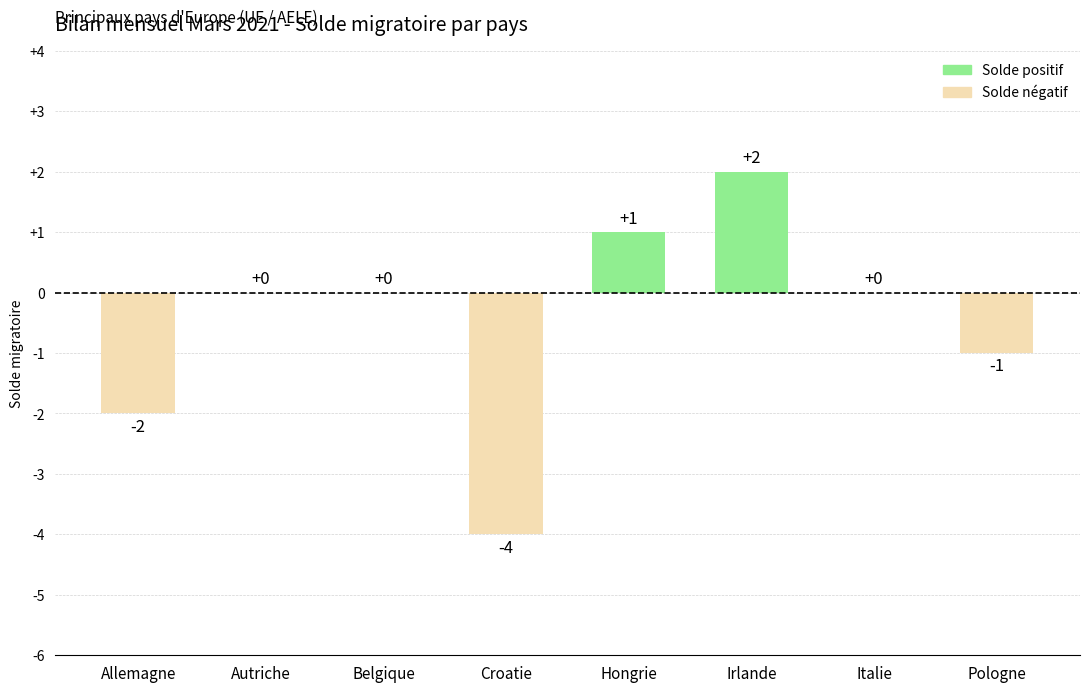

How many series are shown in this chart?

1